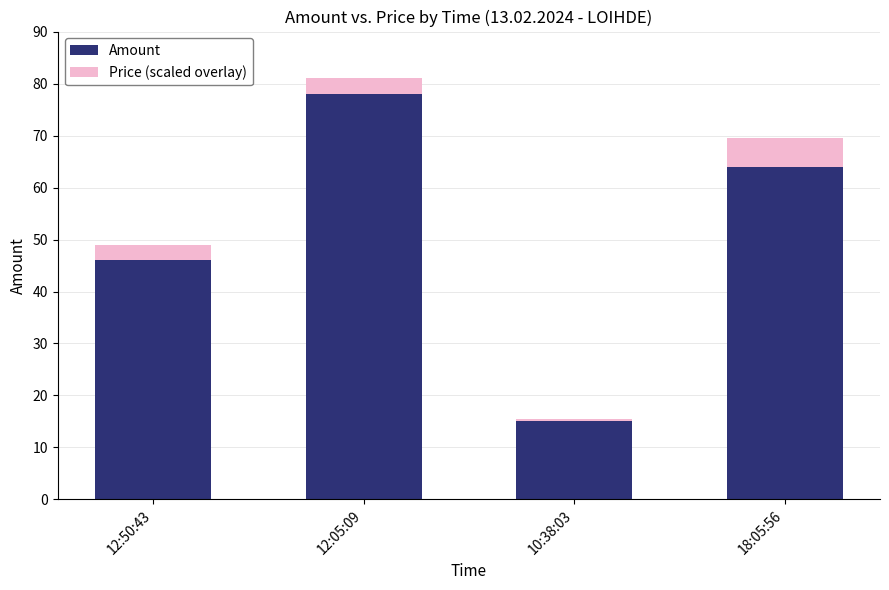

What are all the series names shown in the legend?

Amount, Price (scaled overlay)